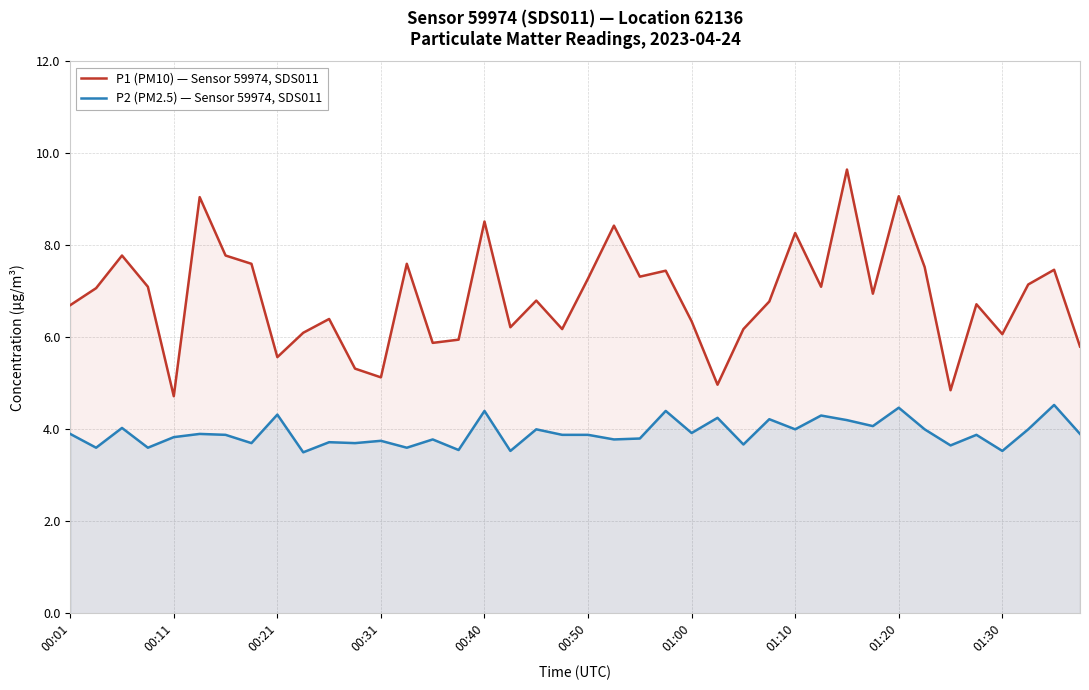

How many interior local peaks does the P1 (PM10) — Sensor 59974, SDS011 series have?

13